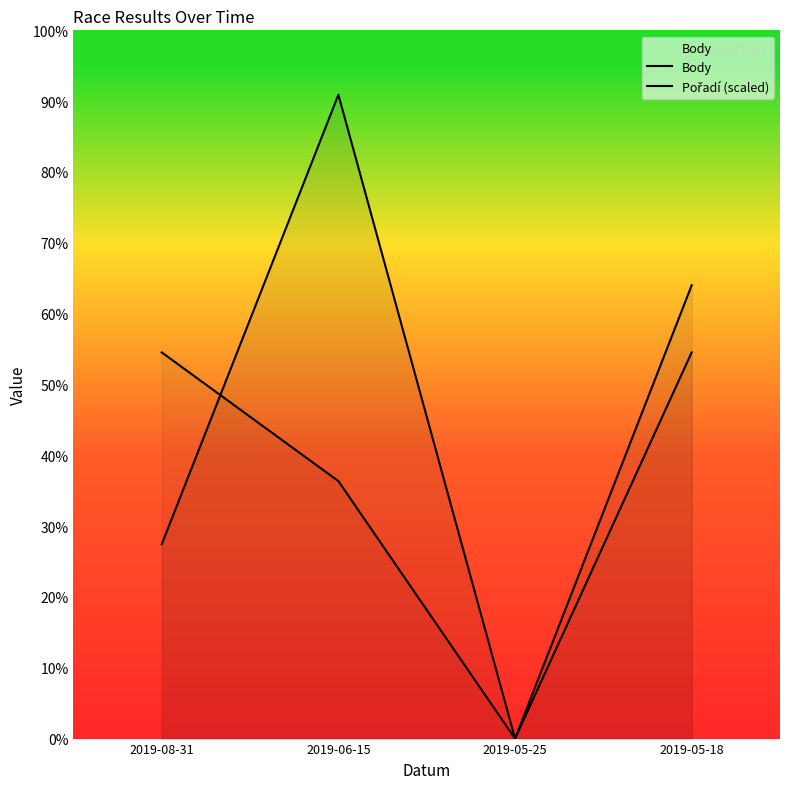

Is the value of Pořadí (scaled) at 2019-05-25 greater than the value of Body at 2019-05-25?

No